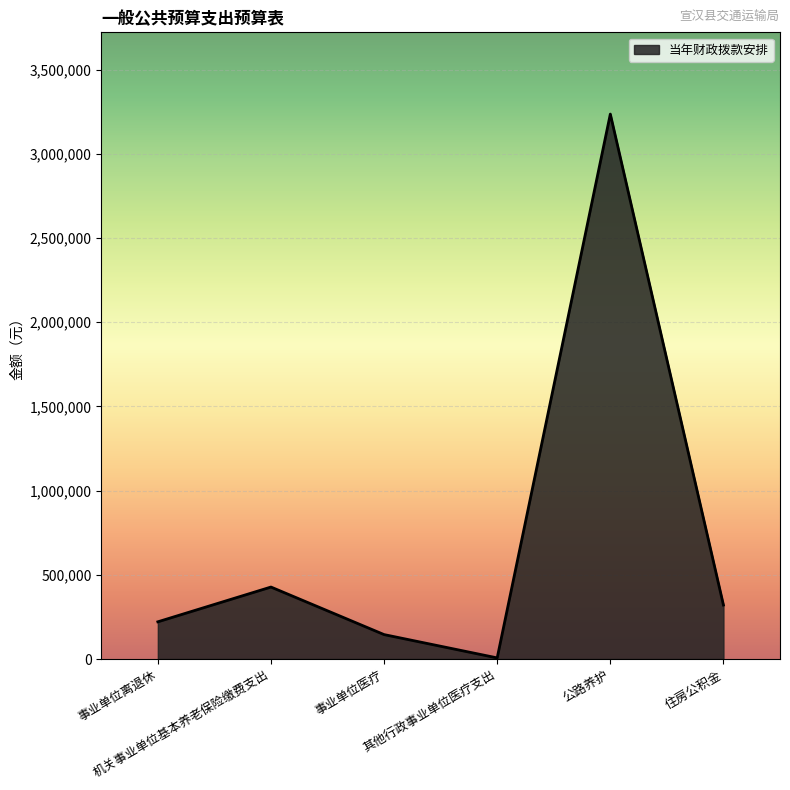

Where does the data first go above 320636?

机关事业单位基本养老保险缴费支出